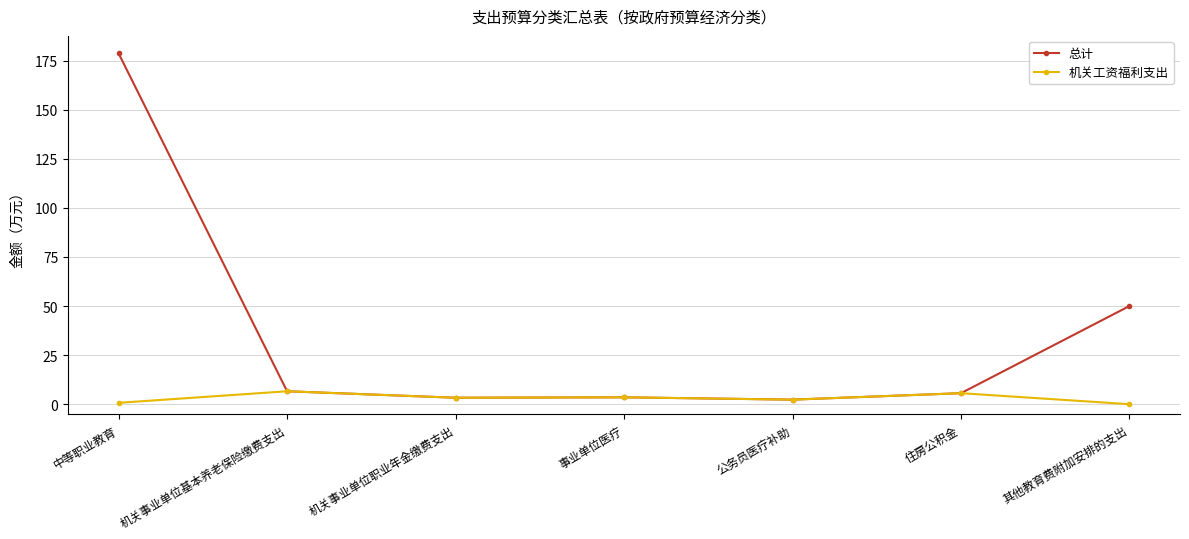

List the series in order of their overall mean, lowest first.

机关工资福利支出, 总计